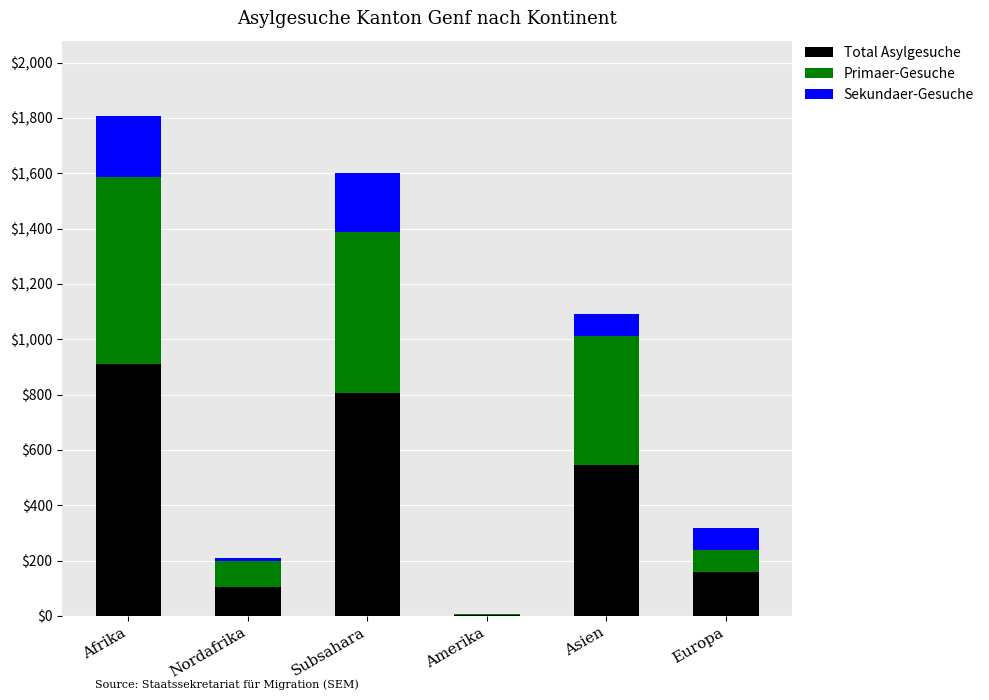

Count the number of data series in this chart.

3